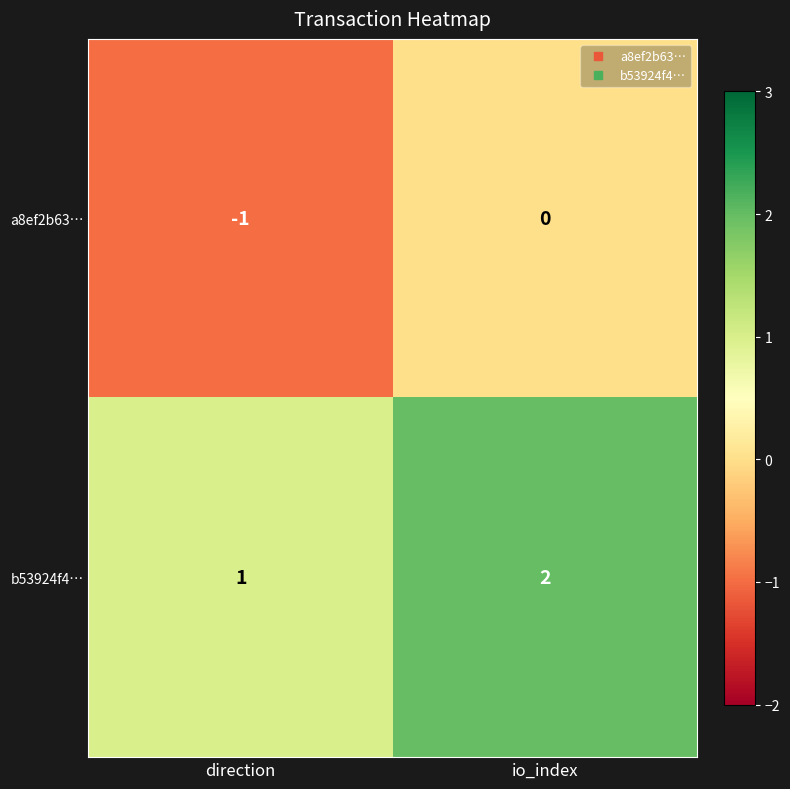

Reading left to right, extract all data points from this chart.

a8ef2b63…: direction=-1	io_index=0
b53924f4…: direction=1	io_index=2